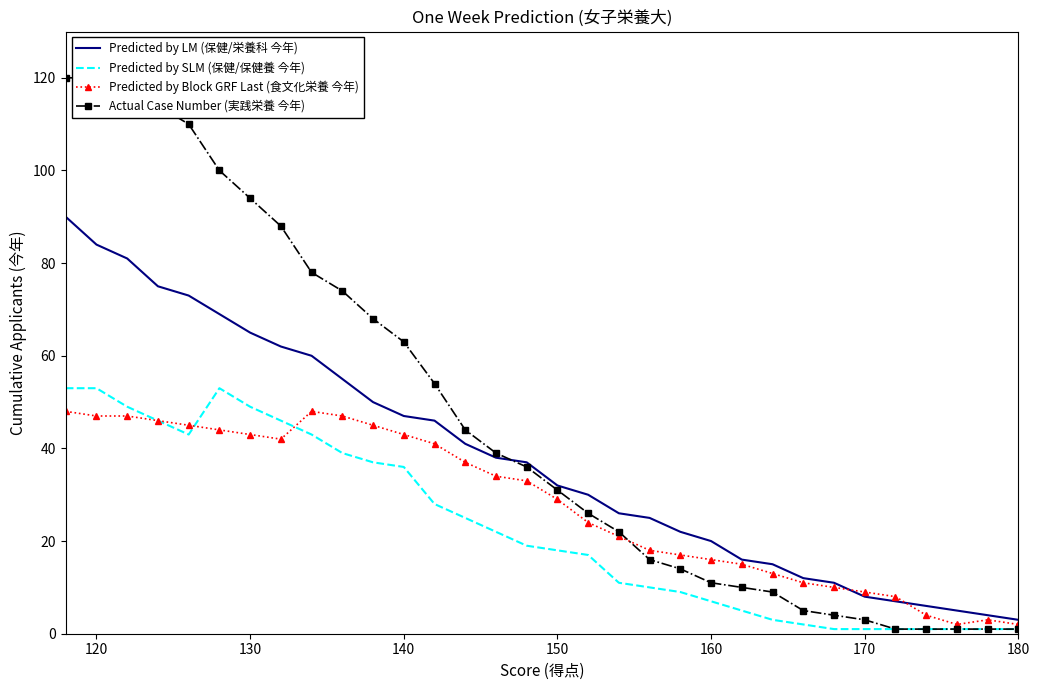

What is the difference between the maximum and second lowest values in the Predicted by SLM (保健/保健養 今年) series?

52